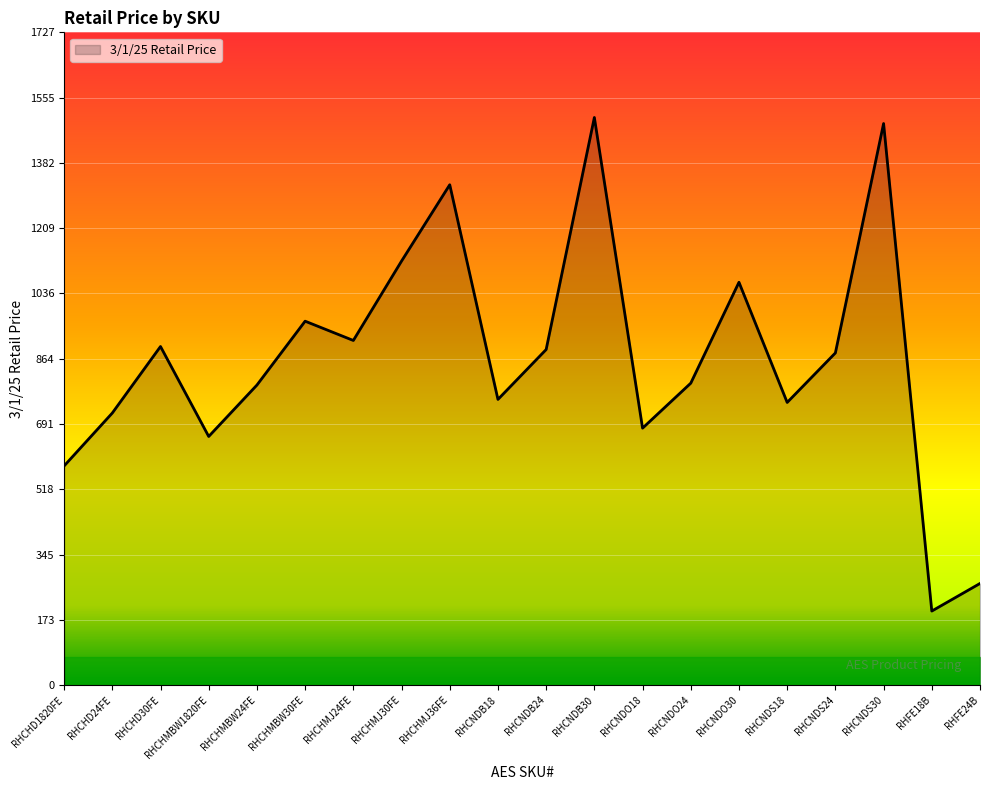

What is the greatest value displayed?

1502